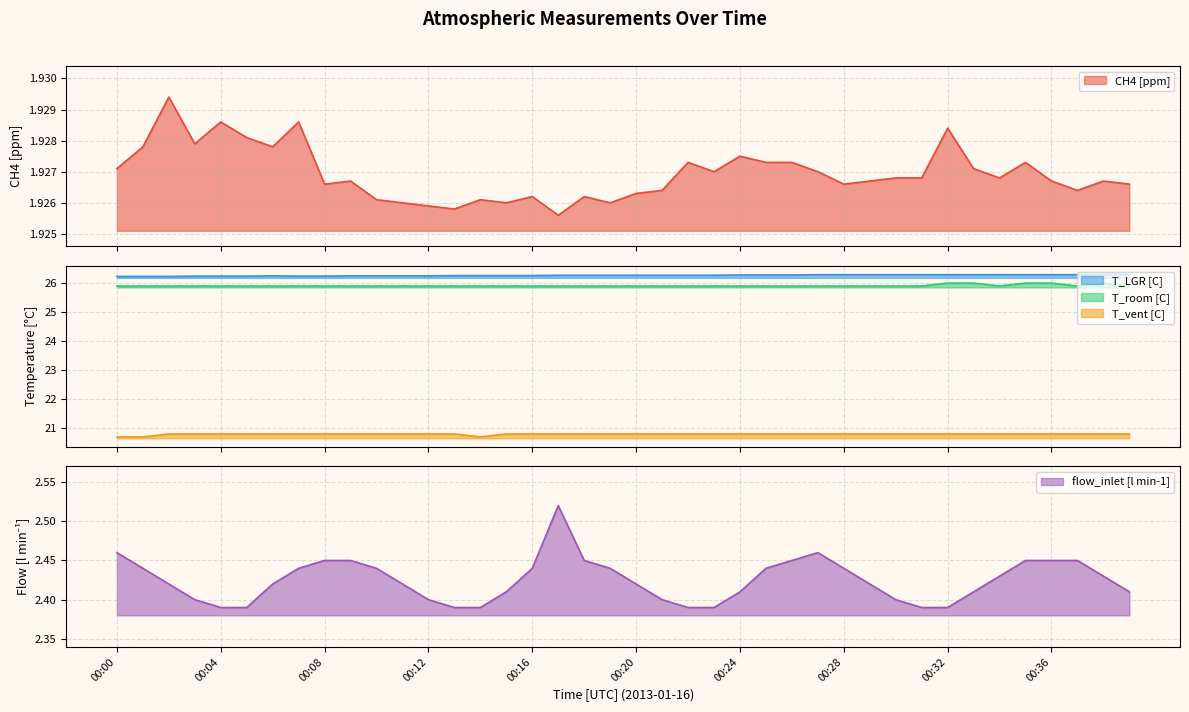

What is the difference between the maximum and minimum values in the T_vent [C] series?

0.1